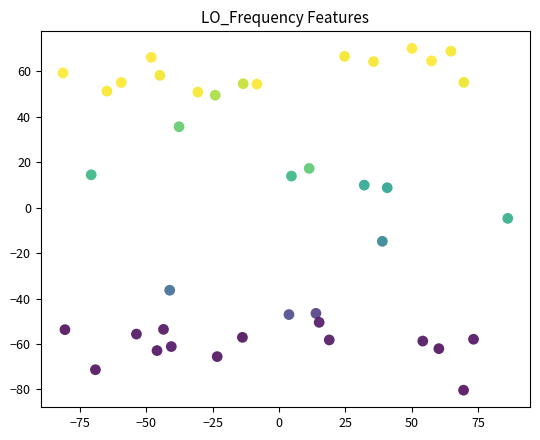

What is the range of Y values (max minus min)?

150.4